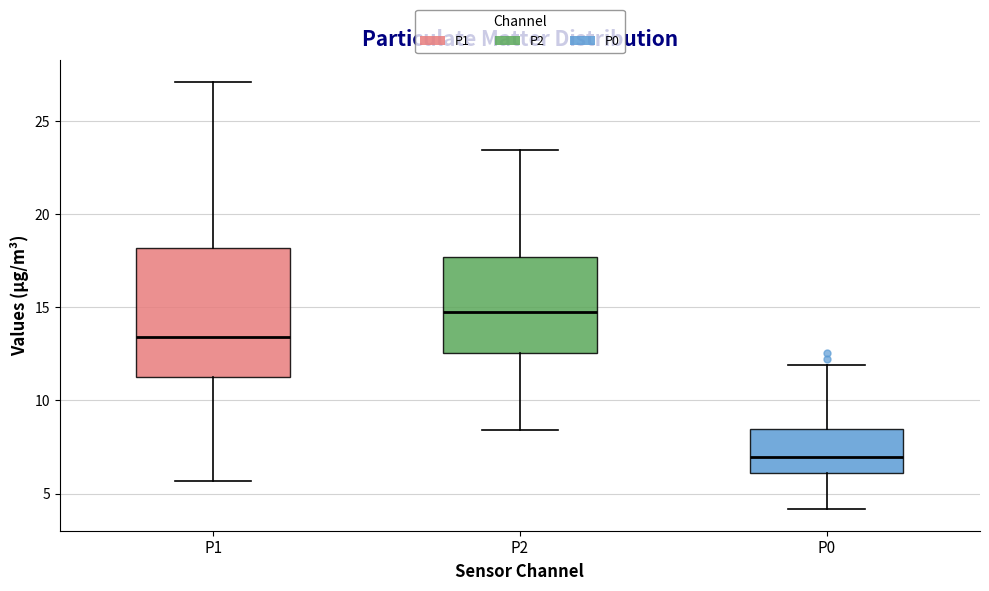

Which box is the tallest, from its lower edge to its upper edge?

P1